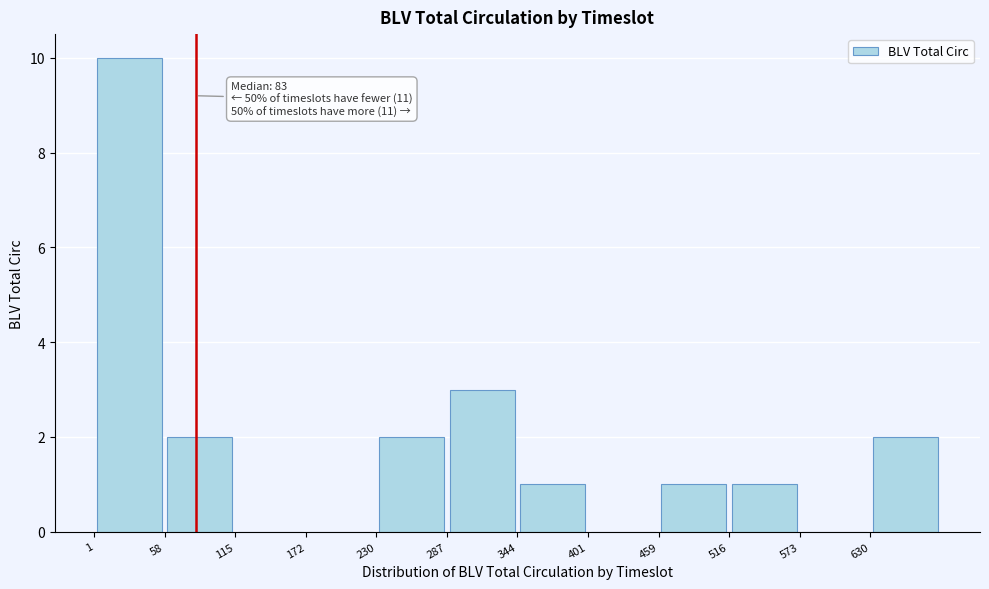

Which range on the x-axis has the tallest bar?

0 to 60